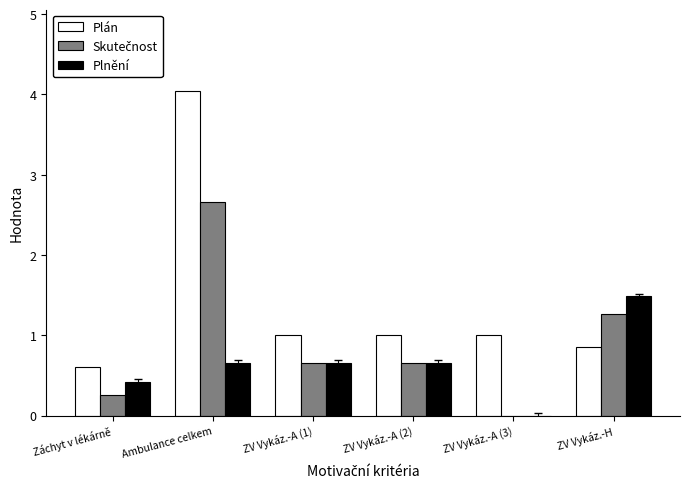

The value of Plnění at Záchyt v lékárně is 0.6. True or false?

False